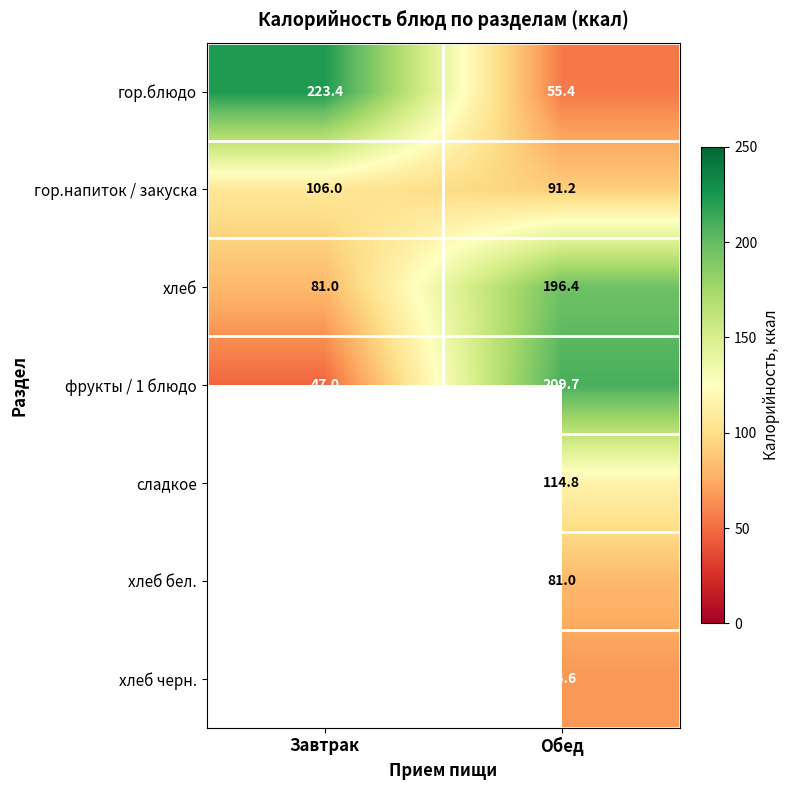

Is the value of хлеб at Обед greater than the value of хлеб бел. at Обед?

Yes